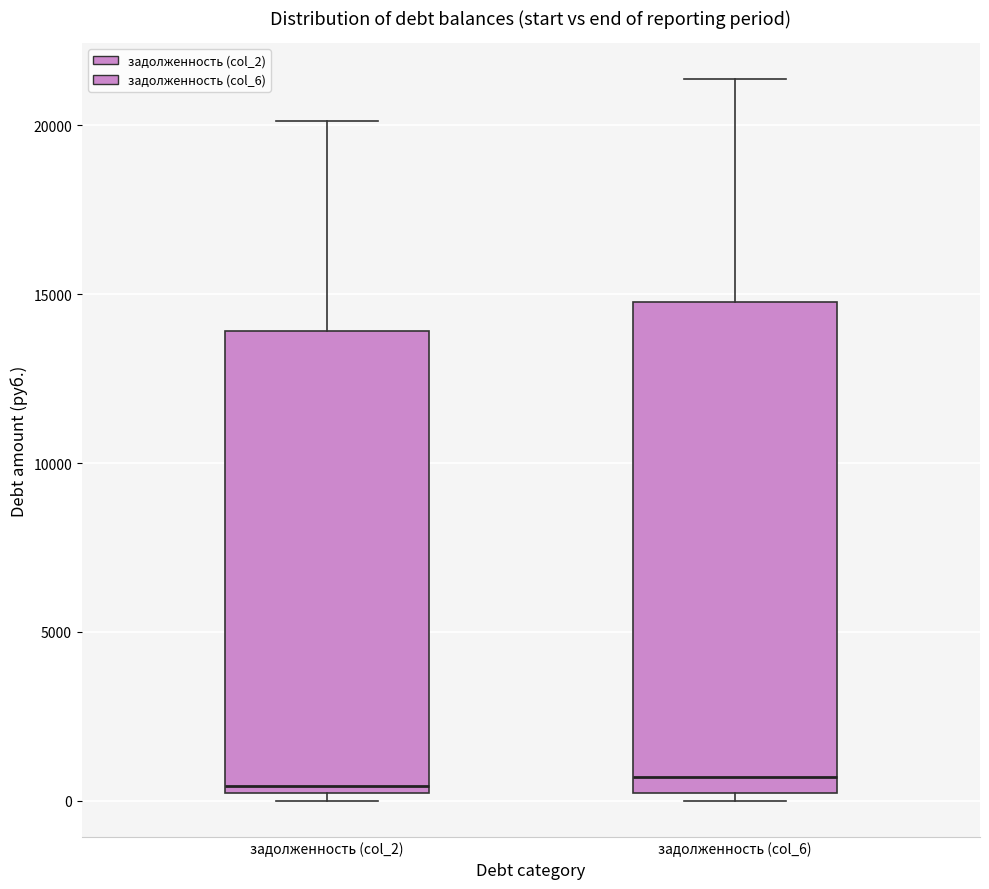

Reading left to right, read every box against the y-axis: the position of its median line, the range the box covers, and the ends of its whiskers. The values are not printed on the chart, so give them approximately, as read against the axis.

задолженность (col_2): median 500, box 0 to 14000, whiskers 0 (just below the box's lower edge) to 20000
задолженность (col_6): median 500, box 0 to 15000, whiskers 0 (just below the box's lower edge) to 21500